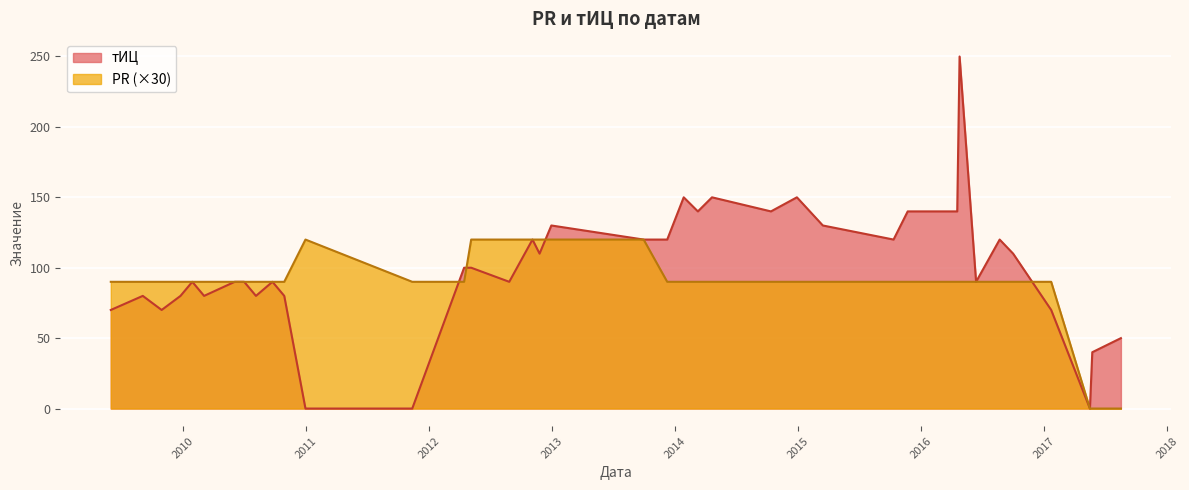

What position from the left is 2014-04-21?

24